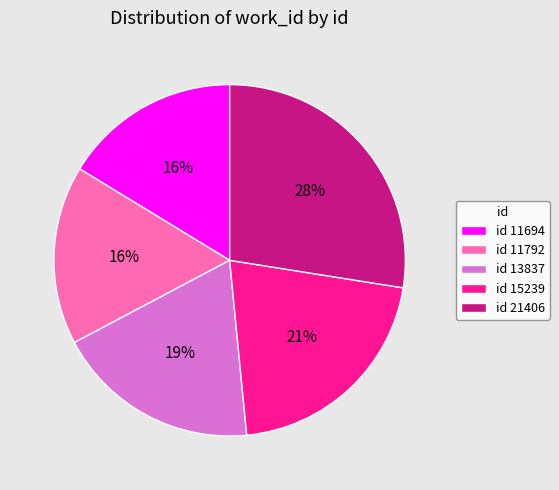

What percentage is the id 15239 slice, to the nearest percent?

21%